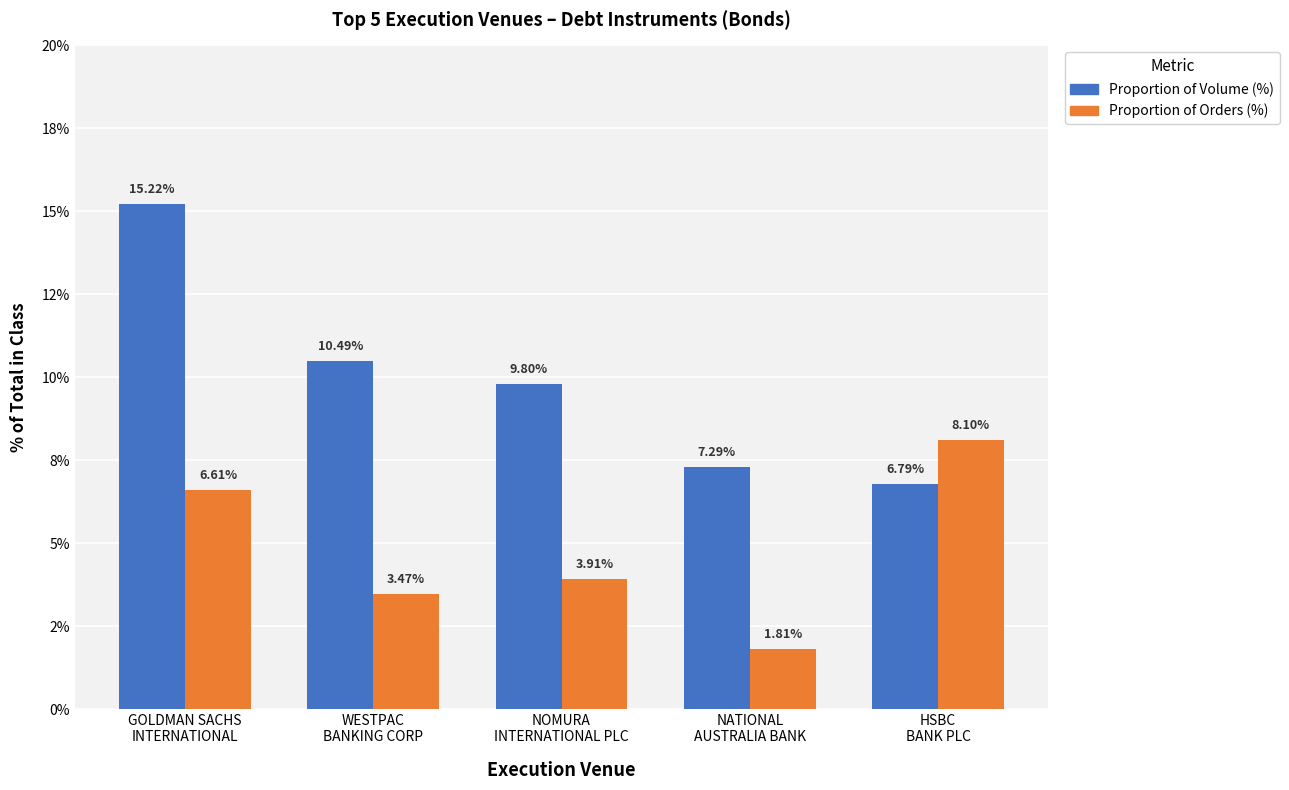

At which label does Proportion of Orders (%) first exceed 3?

GOLDMAN SACHS
INTERNATIONAL